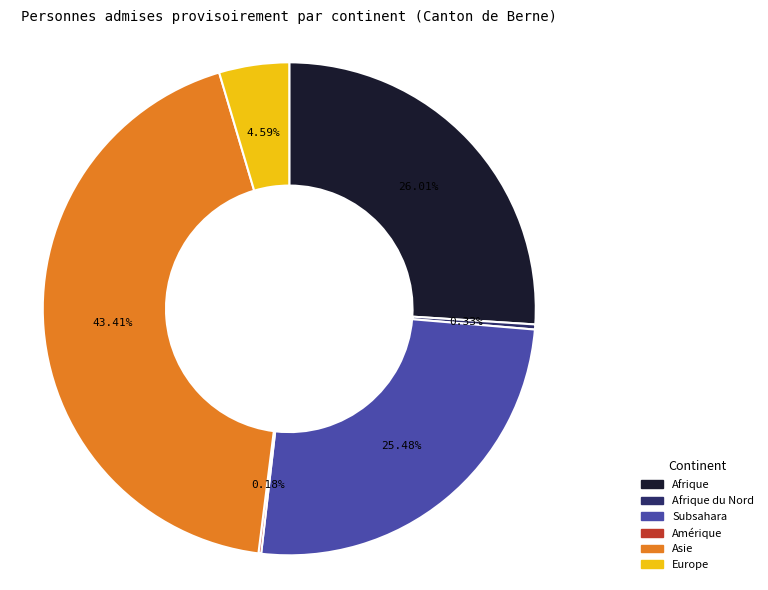

What is the largest slice in the pie chart?

Asie